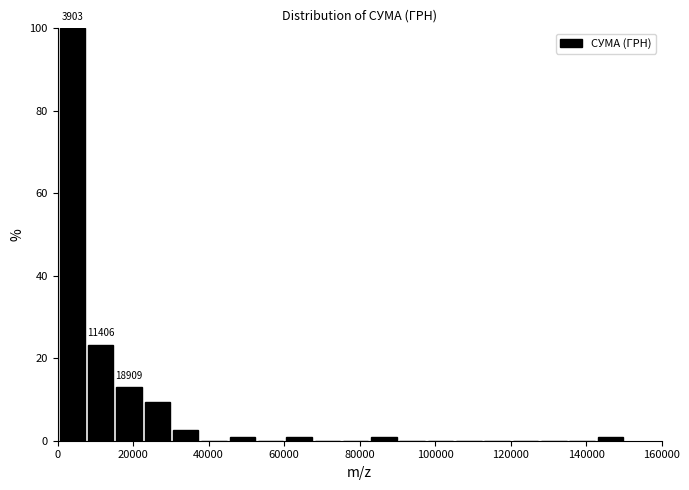

Around what value on the x-axis is the tallest bar? Give the approximate position of its centre, as read against the axis.

4000